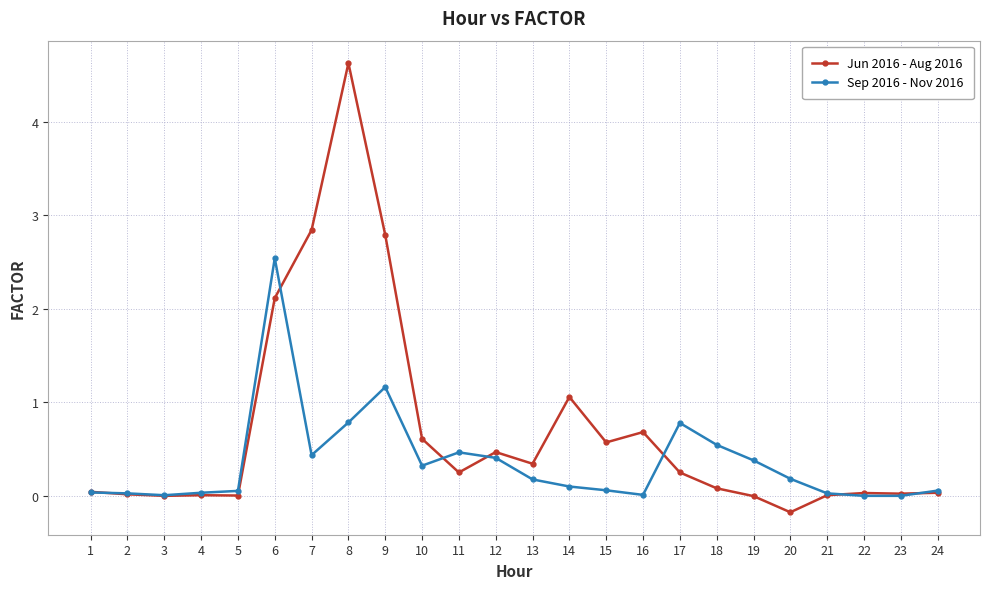

What is the minimum value shown in the chart?

-0.2